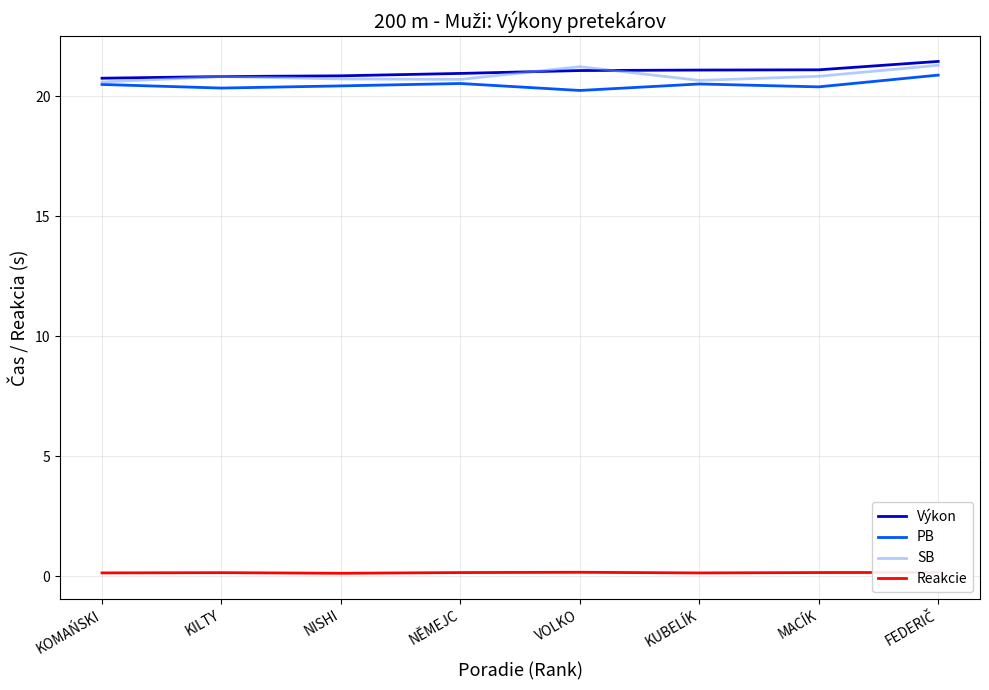

How many lines are shown in the chart?

4